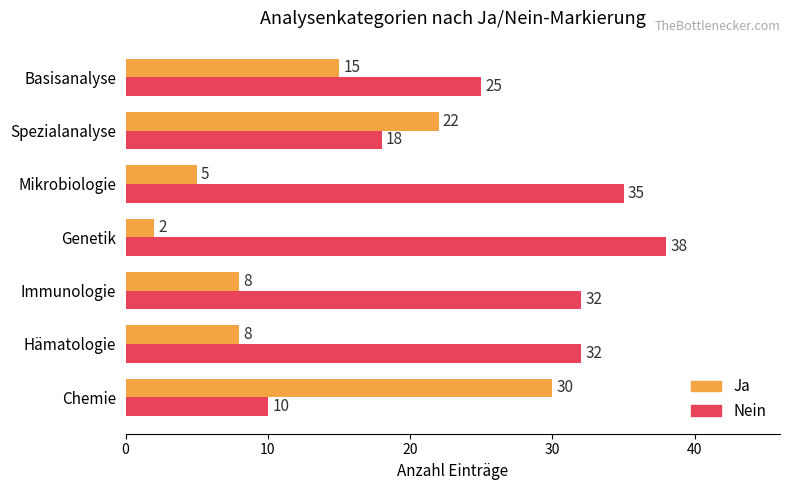

What is the difference between the Ja values at Genetik and Basisanalyse?

13